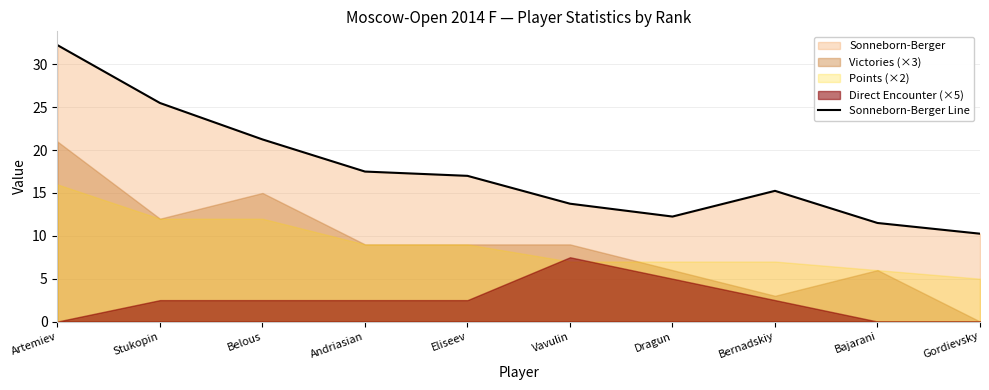

How many values exceed 17?

4